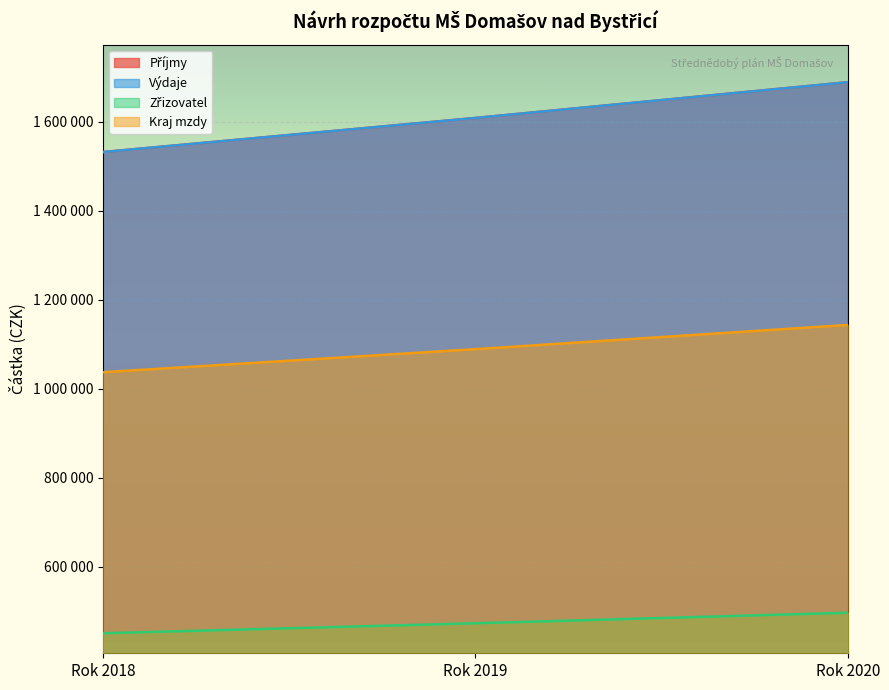

The Výdaje series shows 1532000.0 at Rok 2018. True or false?

True